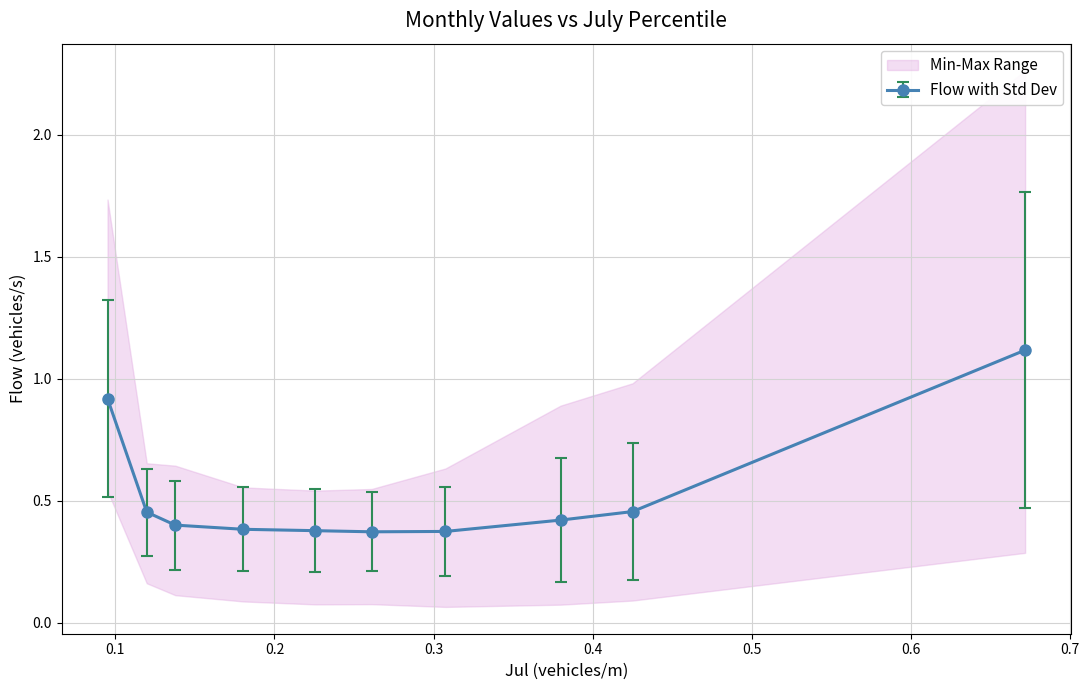

How many Flow with Std Dev values are between 0 and 1?

9